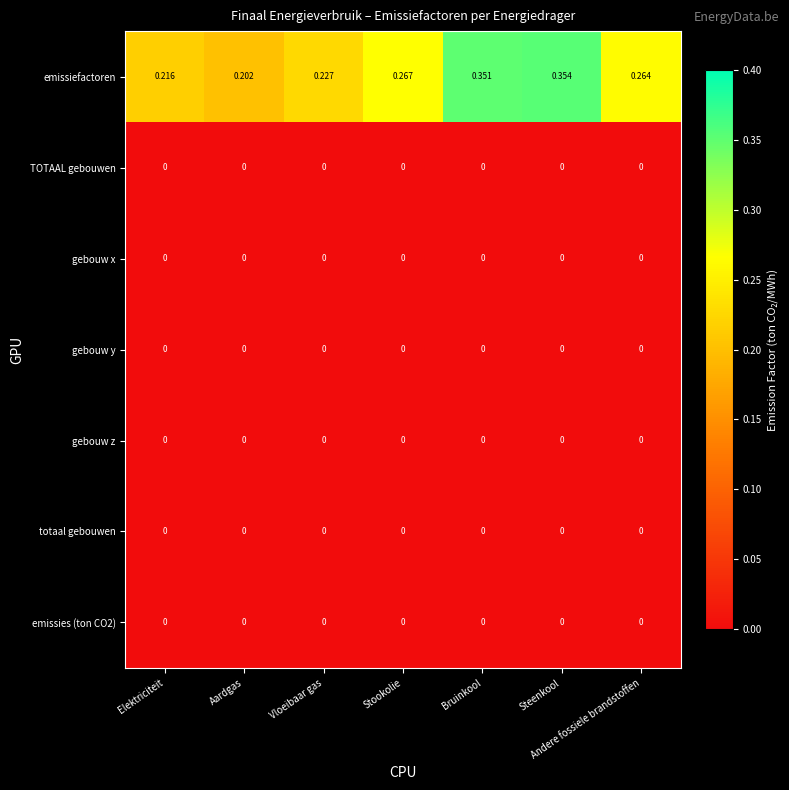

Which series has the largest total across all categories?

emissiefactoren